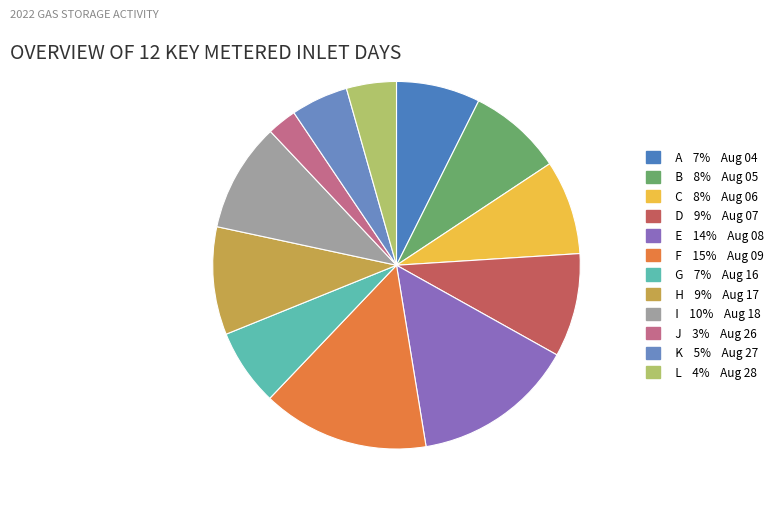

Is there any slice that represents more than half of the pie?

No